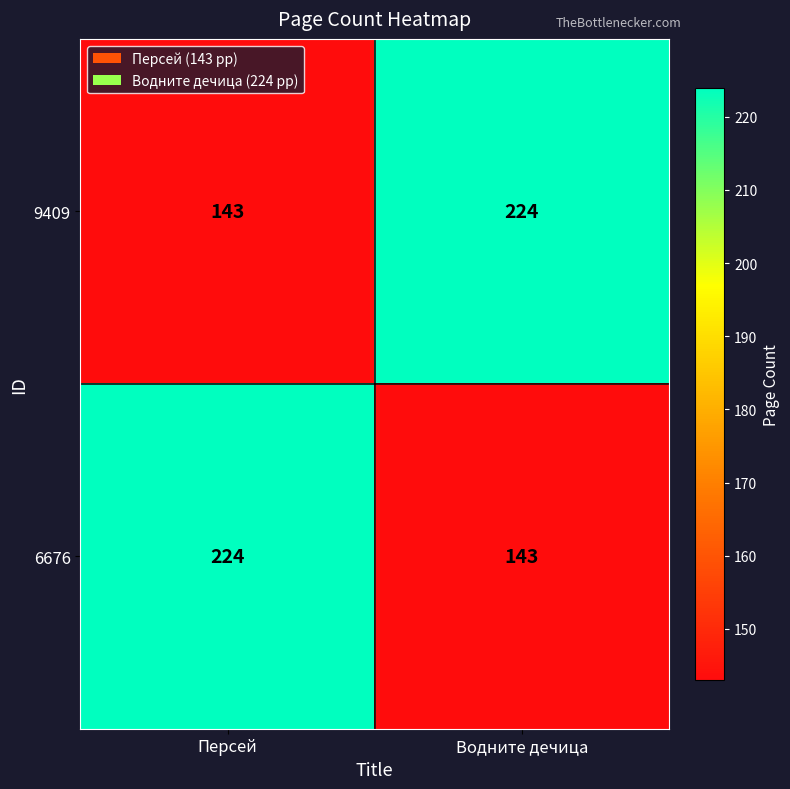

What is the total value across all series at Персей?

367